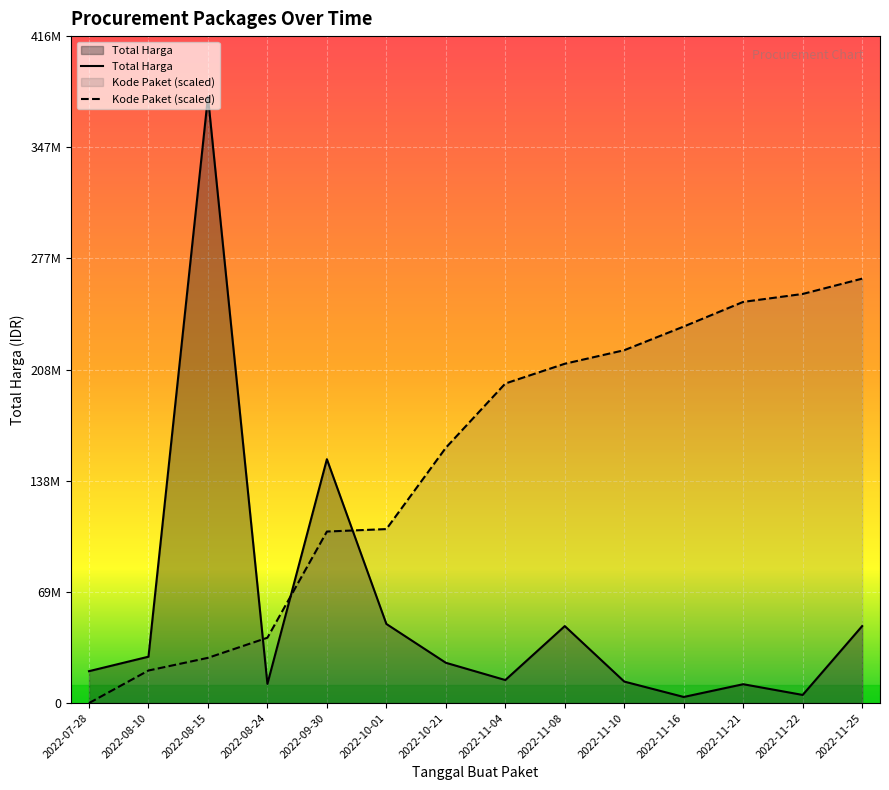

Which series ends up on top after the final intersection of Kode Paket and Total Harga?

Kode Paket